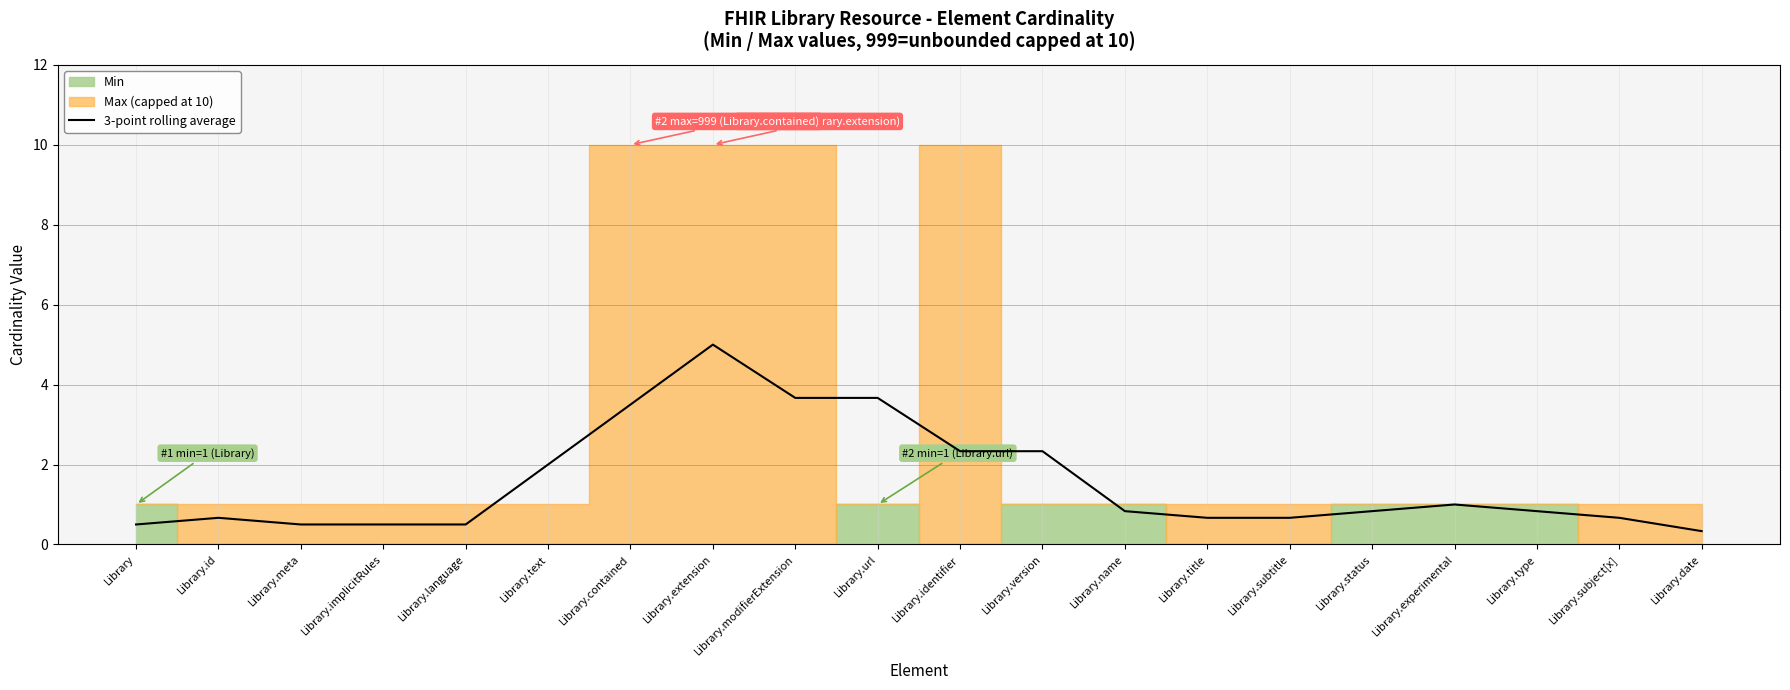

List the labels in order of value, smallest first.

Library.date, Library, Library.meta, Library.implicitRules, Library.language, Library.id, Library.title, Library.subtitle, Library.subject[x], Library.name, Library.status, Library.type, Library.experimental, Library.text, Library.identifier, Library.version, Library.contained, Library.url, Library.modifierExtension, Library.extension